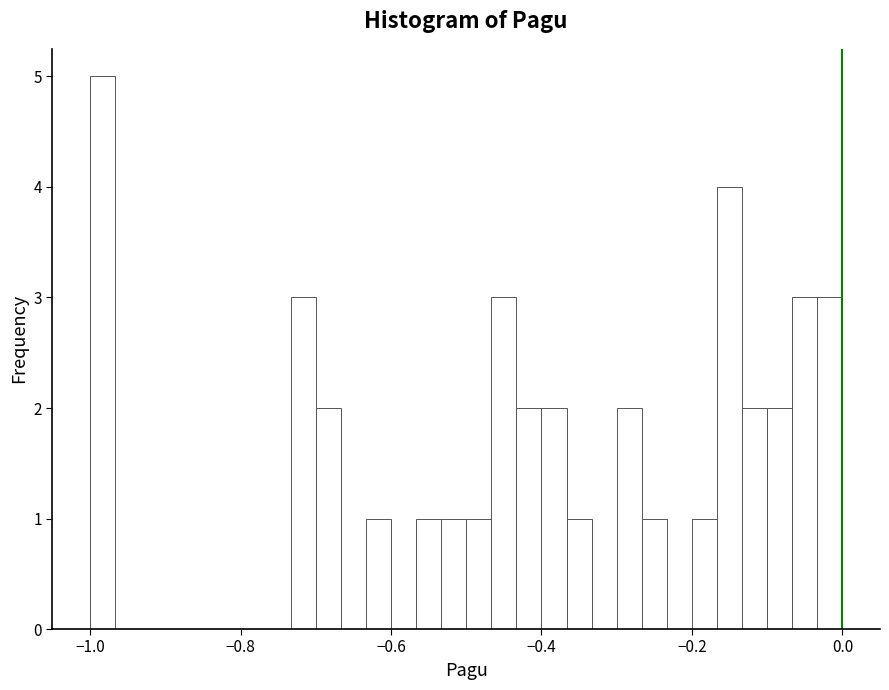

Around what value on the x-axis is the tallest bar? Give the approximate position of its centre, as read against the axis.

-0.98